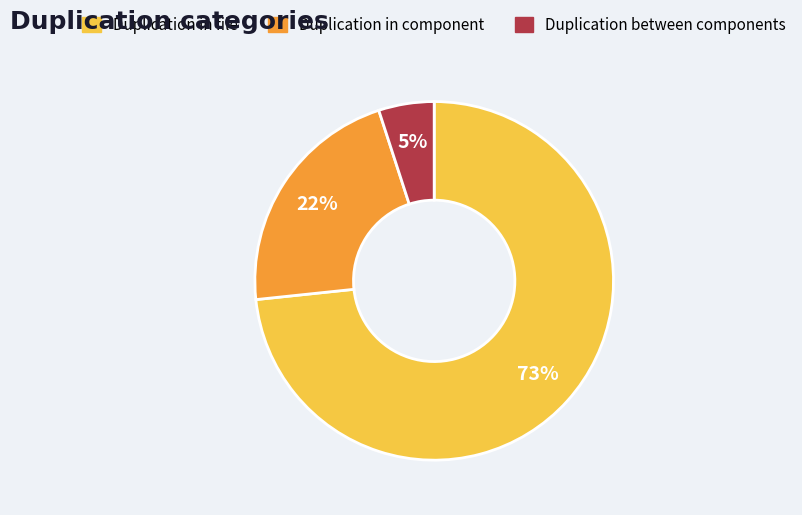

Is there a majority slice in this chart?

Yes